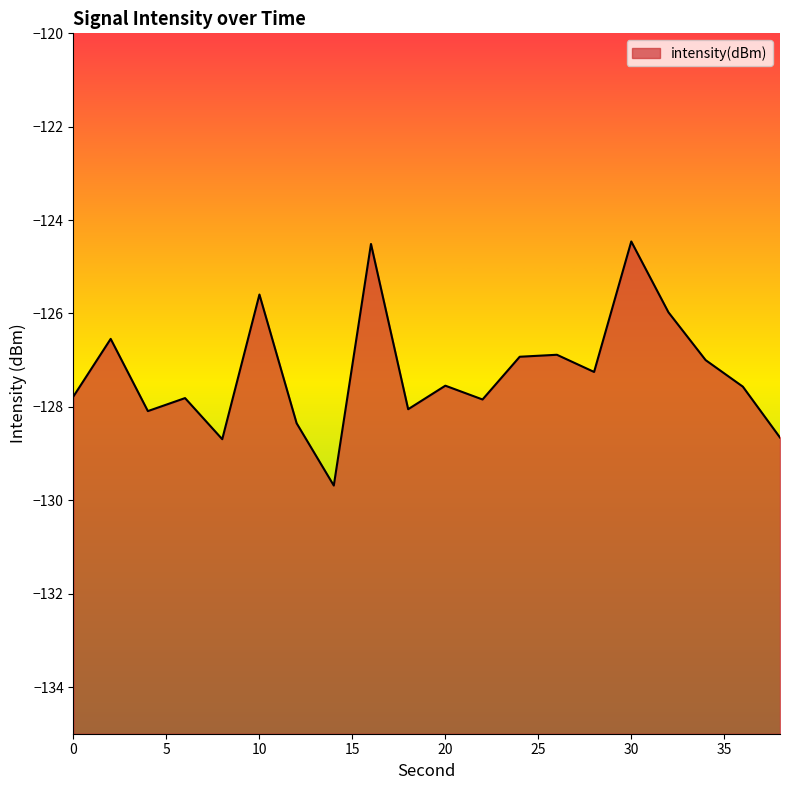

At which label does the data first exceed -127?

2